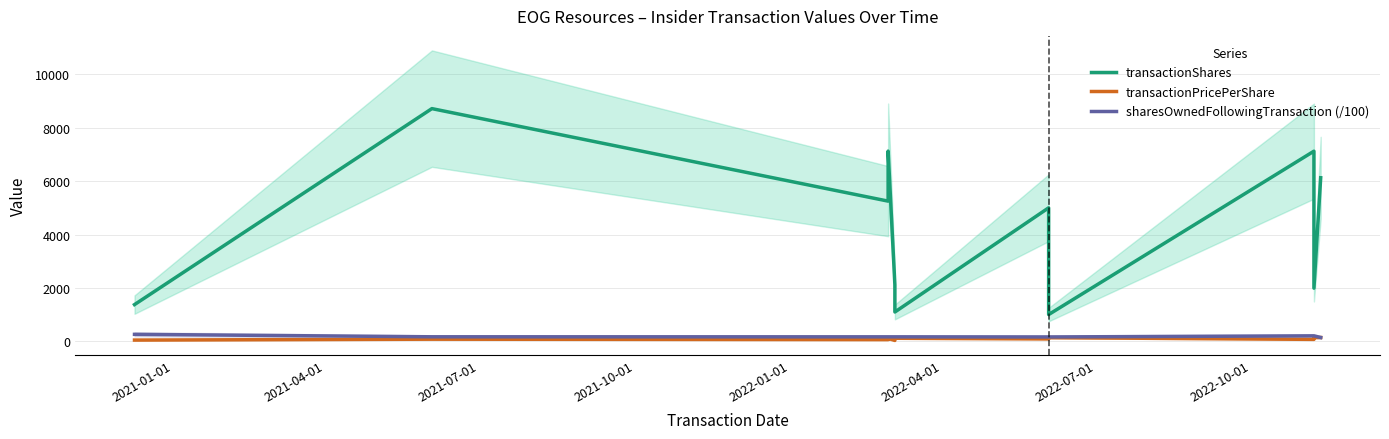

How many data points in transactionShares are less than 5000?

5